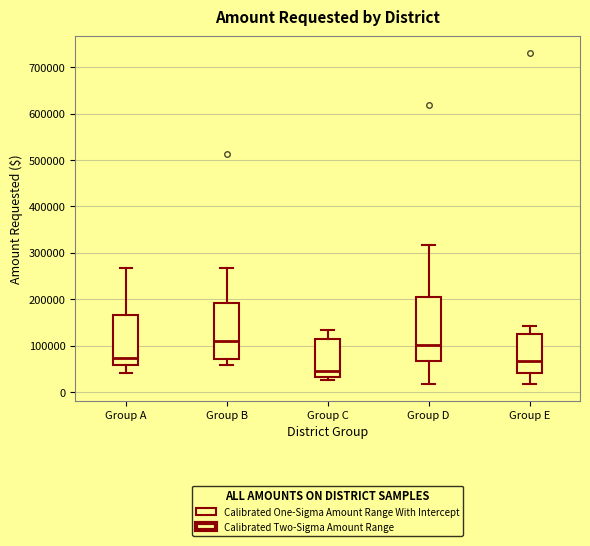

Reading left to right, read every box against the y-axis: the position of its median line, the range the box covers, and the ends of its whiskers. The values are not printed on the chart, so give them approximately, as read against the axis.

Group A: median 70000, box 60000 to 170000, whiskers 40000 to 270000
Group B: median 110000, box 70000 to 190000, whiskers 60000 to 270000
Group C: median 50000, box 30000 to 110000, whiskers 30000 (just below the box's lower edge) to 130000
Group D: median 100000, box 70000 to 210000, whiskers 20000 to 320000
Group E: median 70000, box 40000 to 130000, whiskers 20000 to 140000